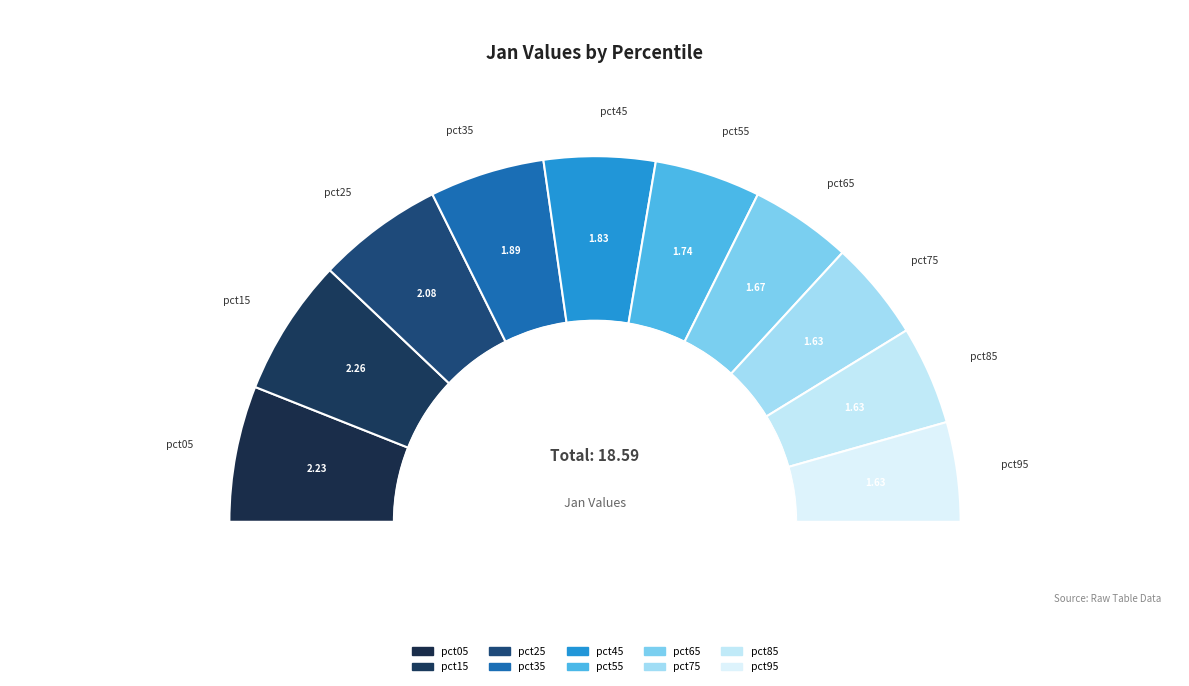

What is the total percentage of pct95 and pct55?

18.2%